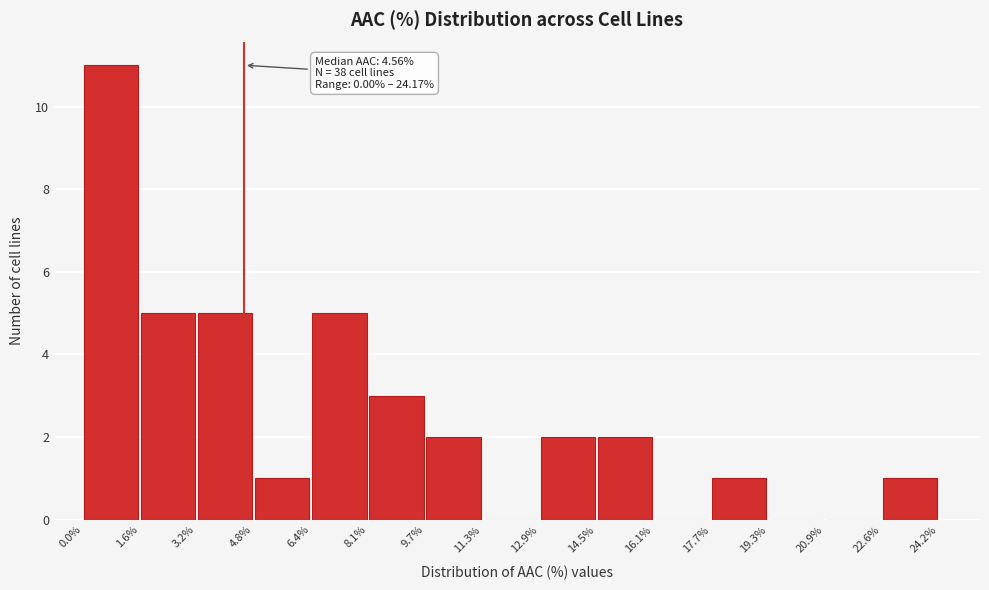

Which range on the x-axis has the tallest bar?

0.0% to 1.6%